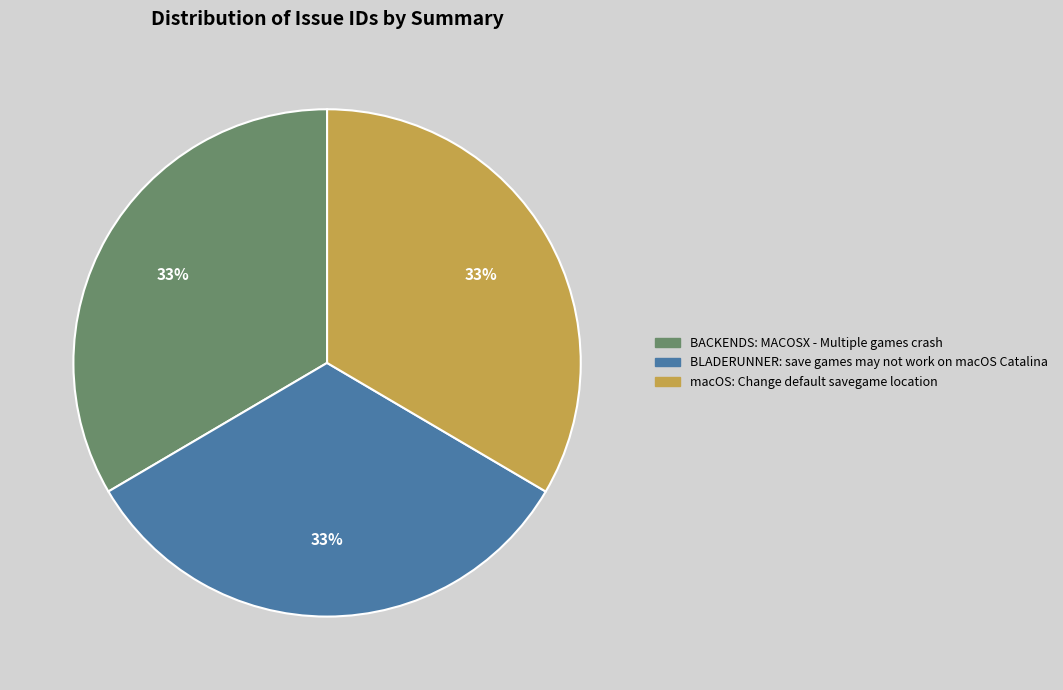

True or false: BACKENDS: MACOSX - Multiple games crash accounts for 33% of the total.

True